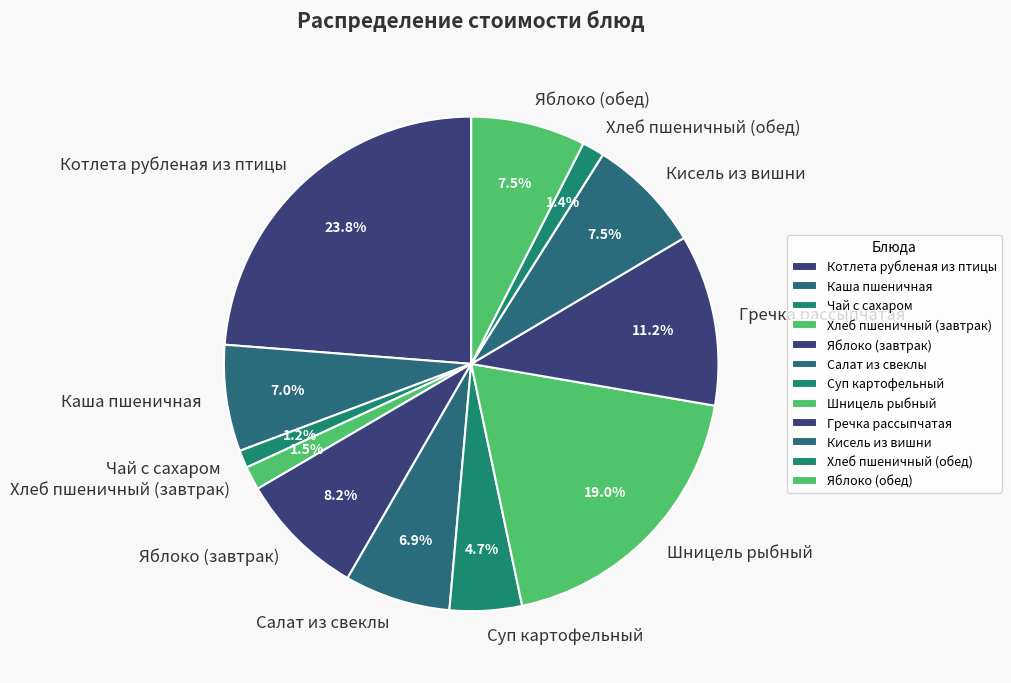

Does any single category account for the majority?

No